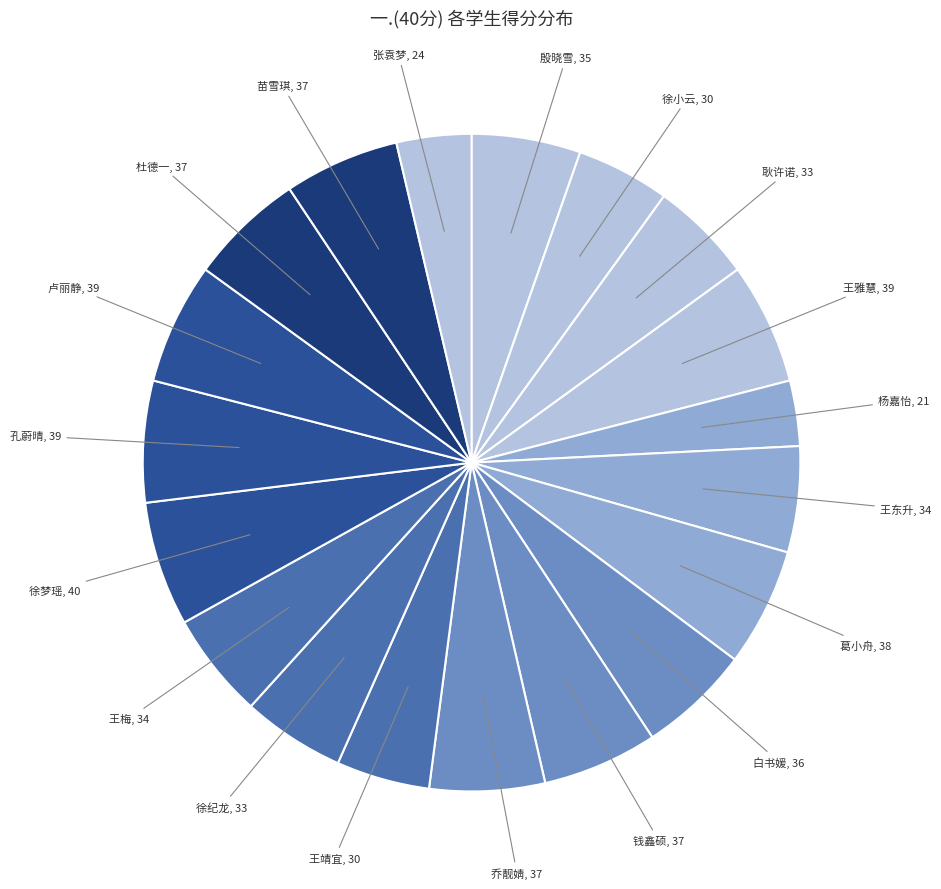

Do 白书媛 and 徐梦瑶 together represent more than half of the pie?

No